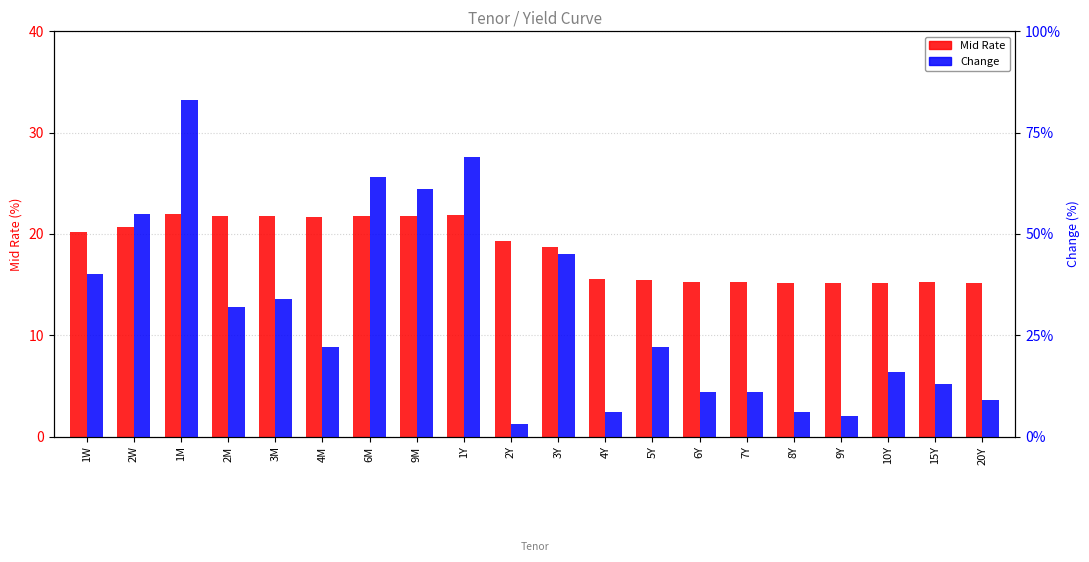

At which label is Mid Rate closest to 18?

3Y